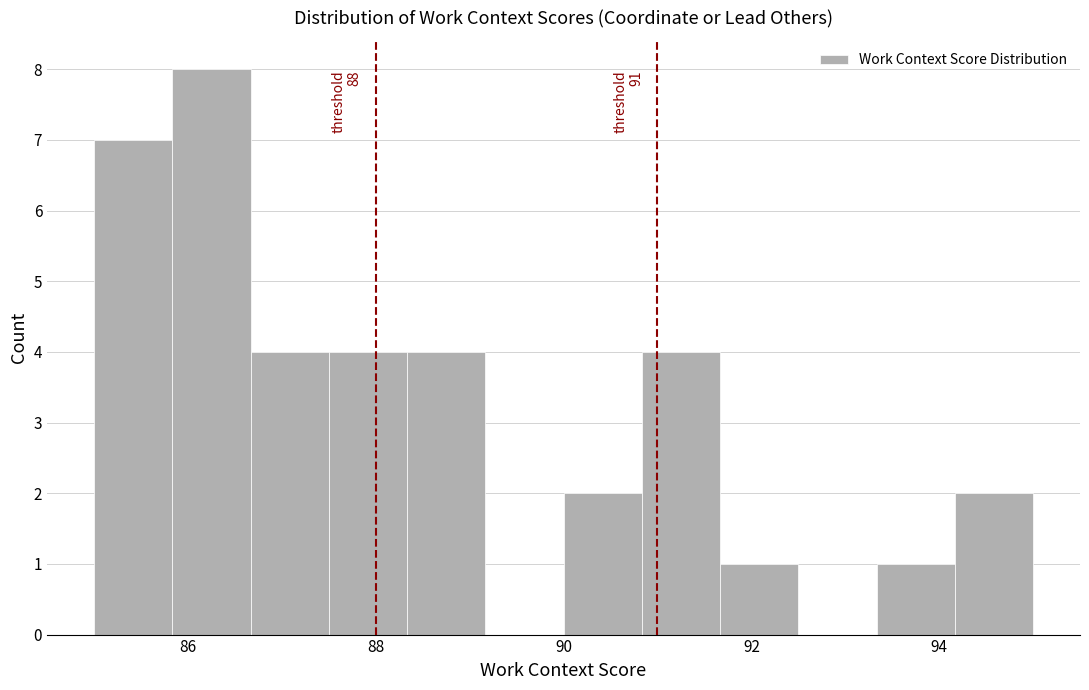

Over which range of the x-axis is the bar tallest?

85.8 to 86.6